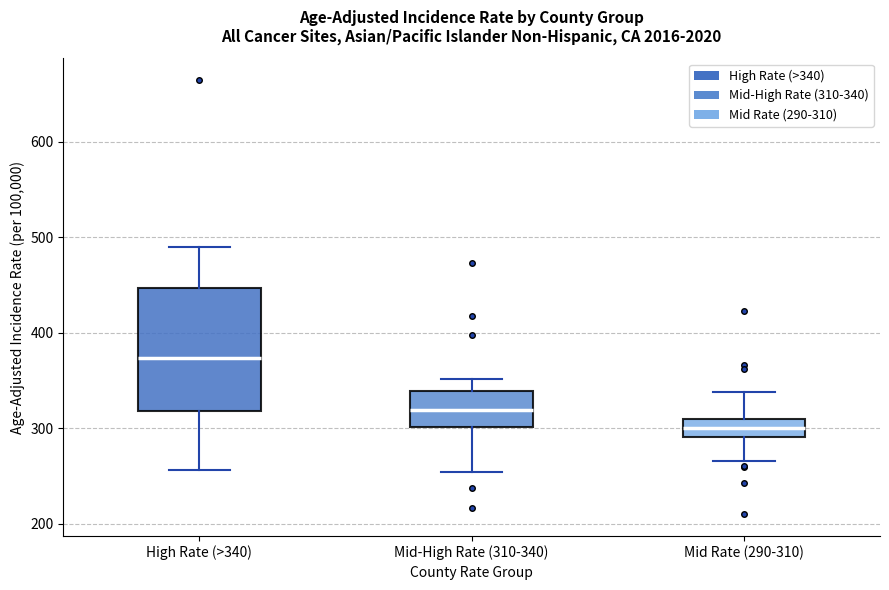

Reading left to right, transcribe this box plot: for each box, give where its median line is, the range the box spans, and where its two whiskers end, as read against the y-axis. The values are not printed on the chart, so give them approximately, as read against the axis.

High Rate (>340): median 370, box 320 to 450, whiskers 260 to 490
Mid-High Rate (310-340): median 320, box 300 to 340, whiskers 250 to 350
Mid Rate (290-310): median 300, box 290 to 310, whiskers 270 to 340